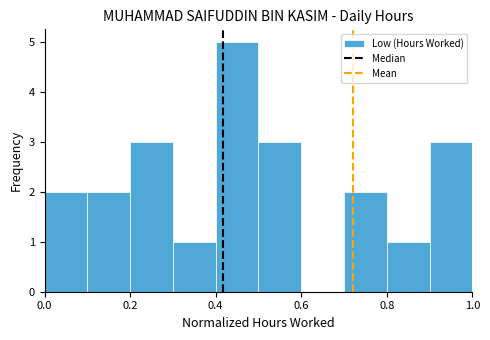

Reading left to right, list every bar in this chart as the range it spans on the x-axis followed by its height. The values are not printed on the chart, so give them approximately, as read against the axis.

0.0 to 0.1: 2
0.1 to 0.2: 2
0.2 to 0.3: 3
0.3 to 0.4: 1
0.4 to 0.5: 5
0.5 to 0.6: 3
0.6 to 0.7: 0
0.7 to 0.8: 2
0.8 to 0.9: 1
0.9 to 1.0: 3